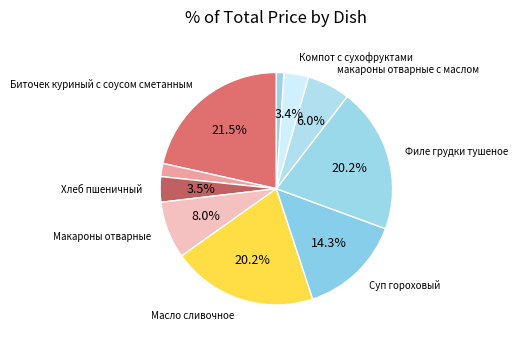

How many segments does this pie chart have?

10